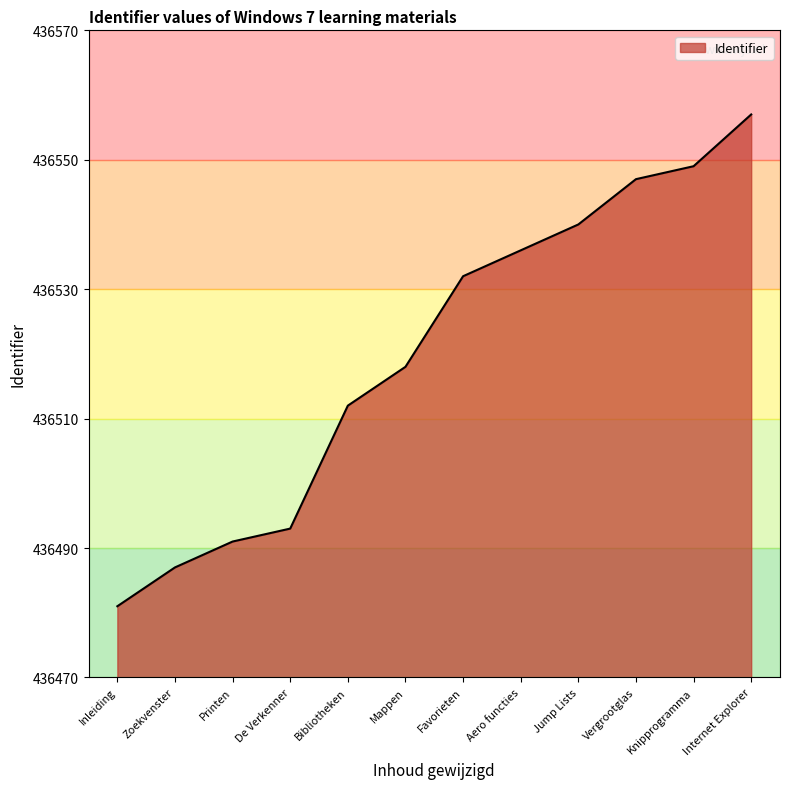

List the labels in order of value, smallest first.

Inleiding, Zoekvenster, Printen, De Verkenner, Bibliotheken, Mappen, Favorieten, Aero functies, Jump Lists, Vergrootglas, Knipprogramma, Internet Explorer